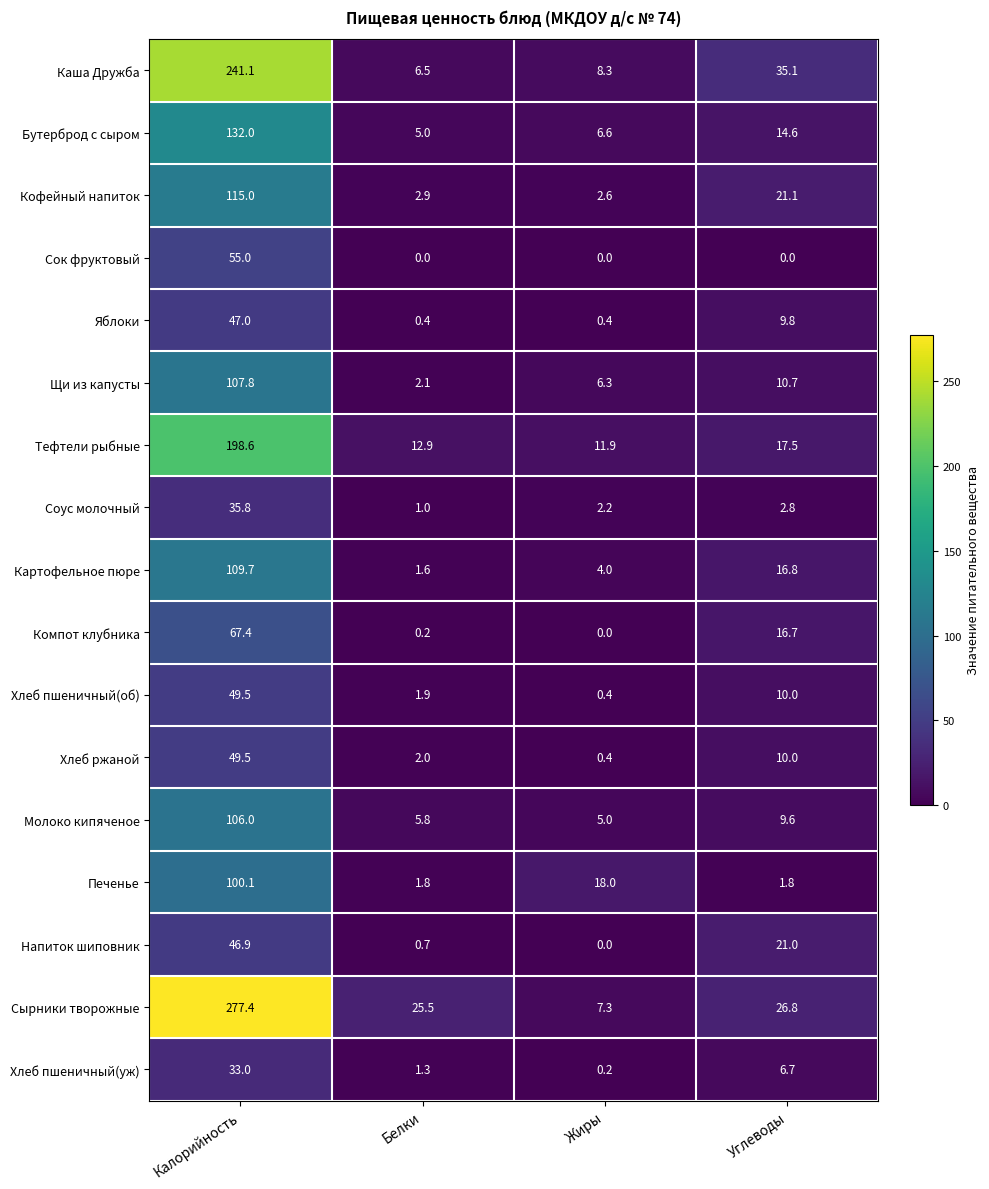

What is the difference between the Бутерброд с сыром values at Углеводы and Жиры?

8.0